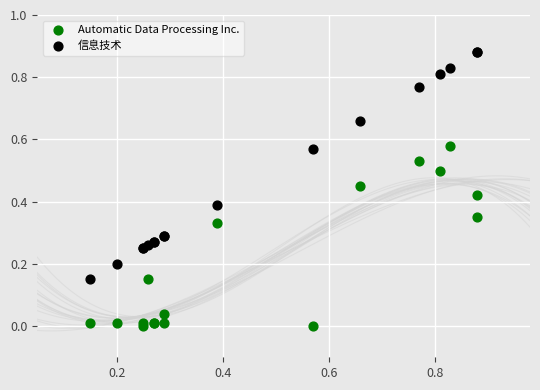

What are all the series names shown in the legend?

Automatic Data Processing Inc., 信息技术